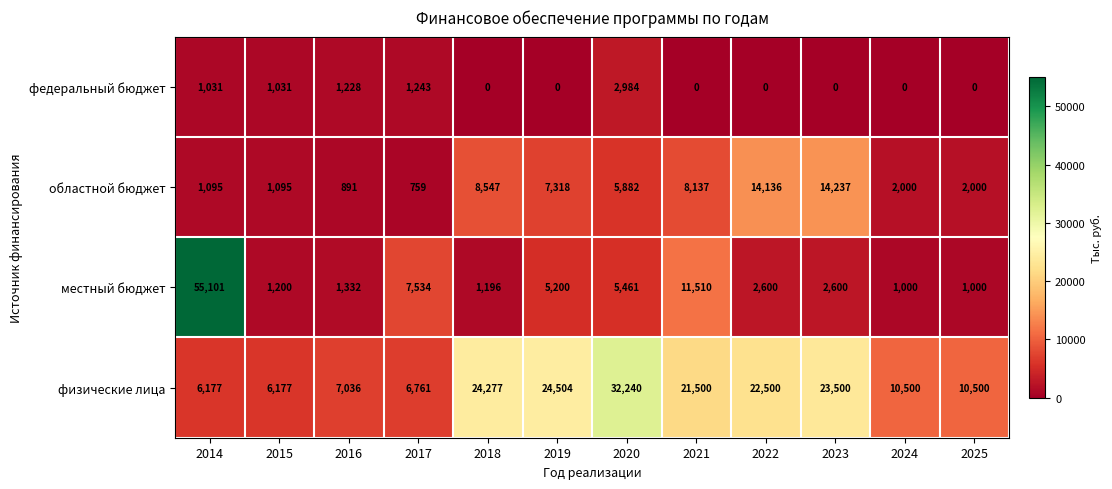

Where does the физические лица series first go above 21500?

2018